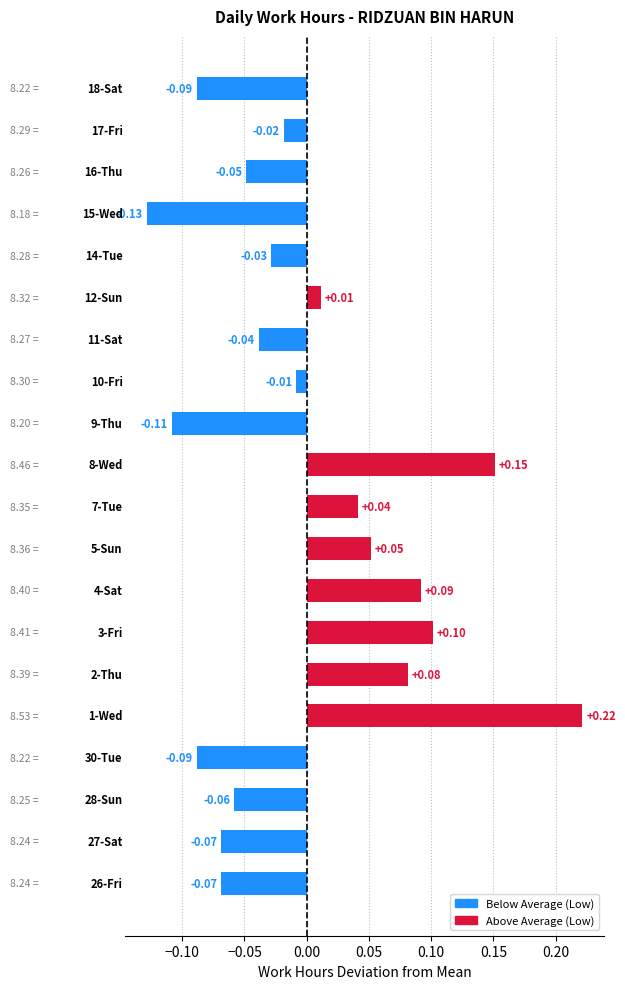

What is the difference between the maximum and second lowest values?

0.3